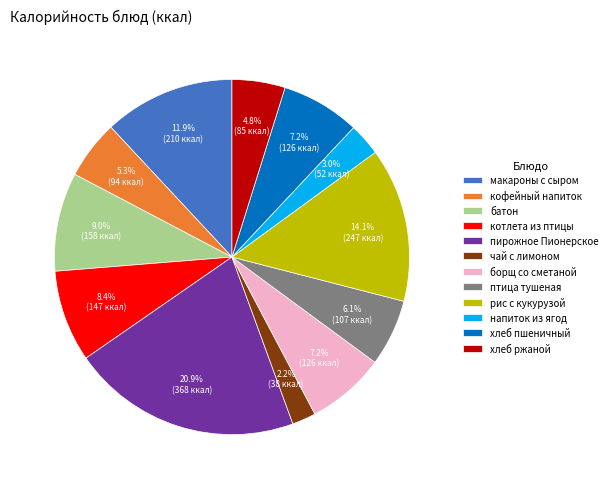

The пирожное Пионерское slice represents 32% of the pie. True or false?

False